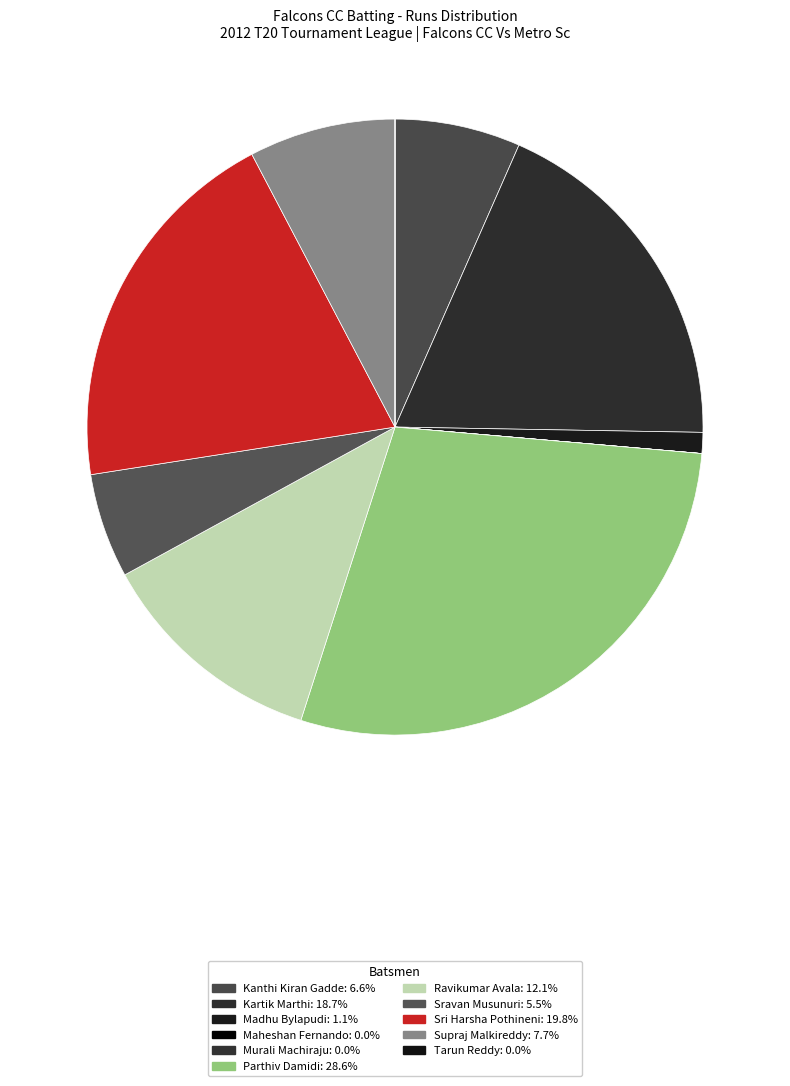

Does Maheshan Fernando account for over 50% of the chart?

No